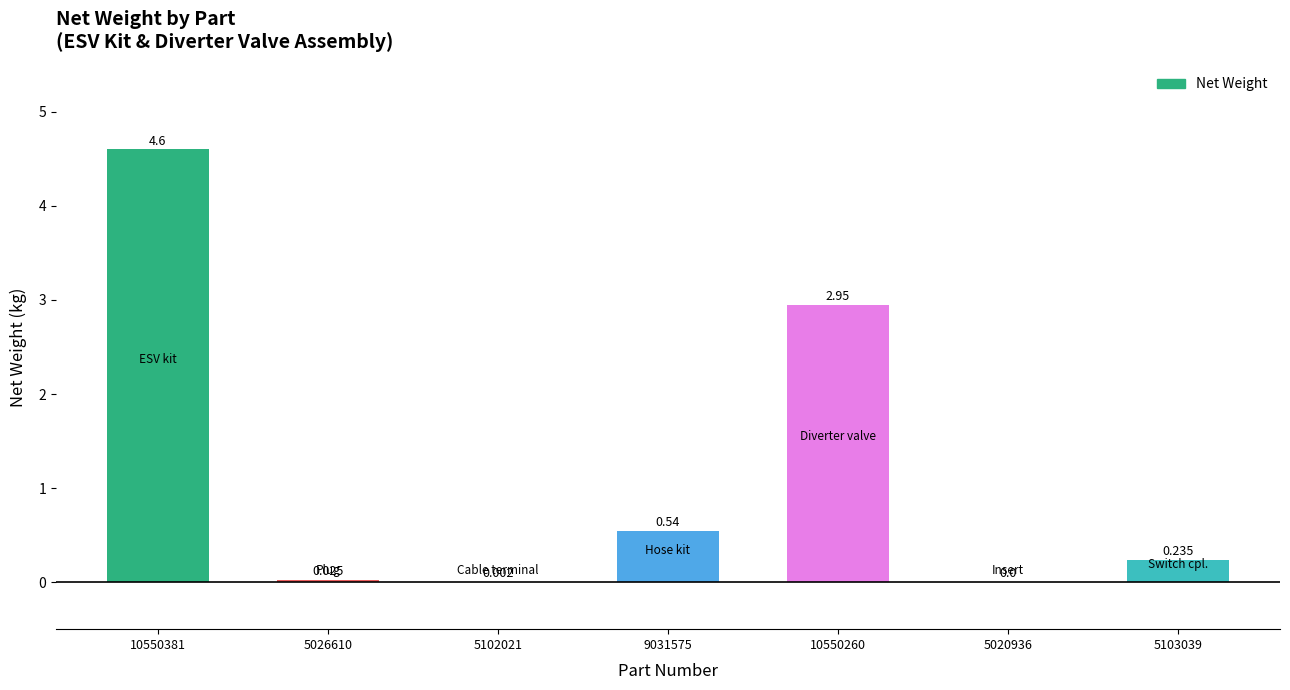

Are the bars grouped side by side (vs. stacked)?

No